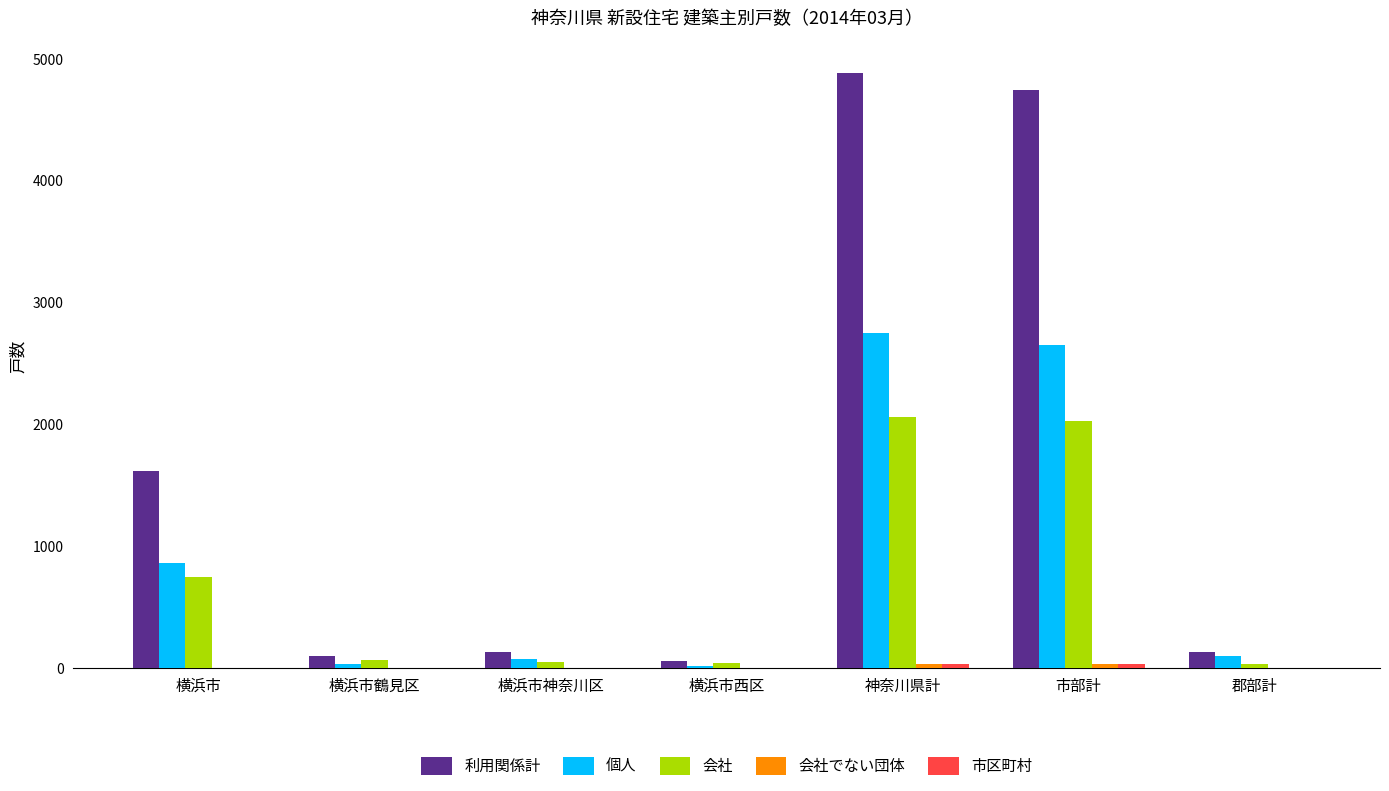

Which series has the widest spread of values?

利用関係計